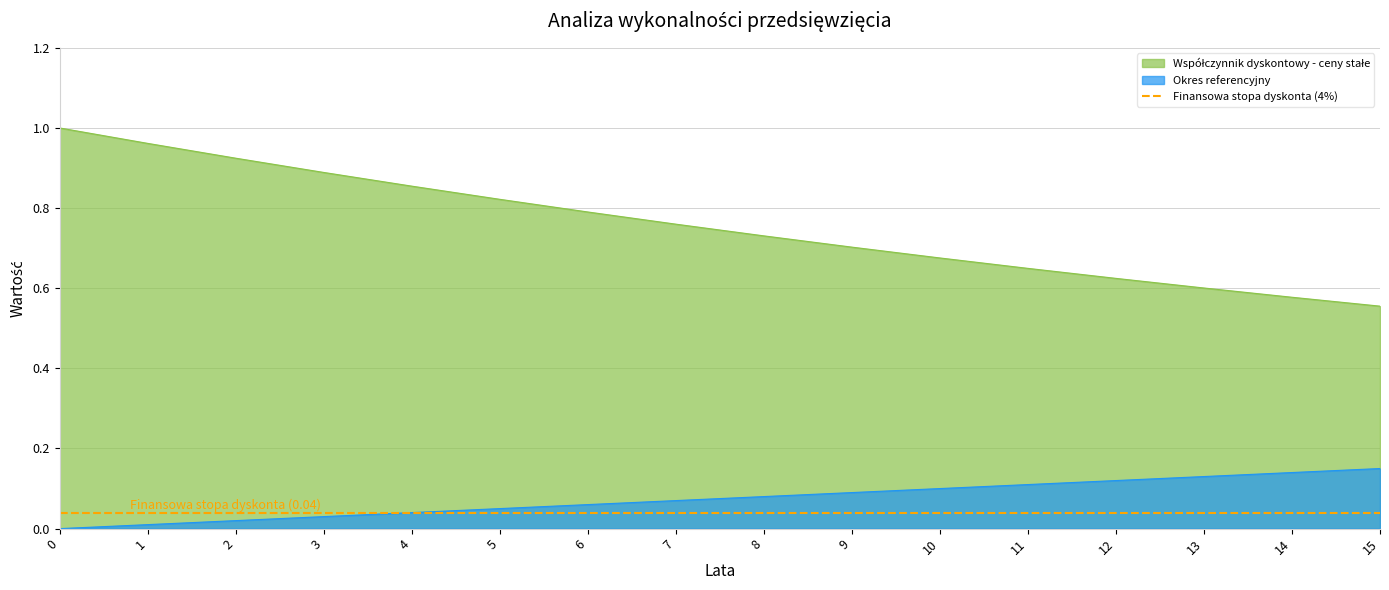

The value of Współczynnik dyskontowy - ceny stałe at 1 is 0.6. True or false?

False